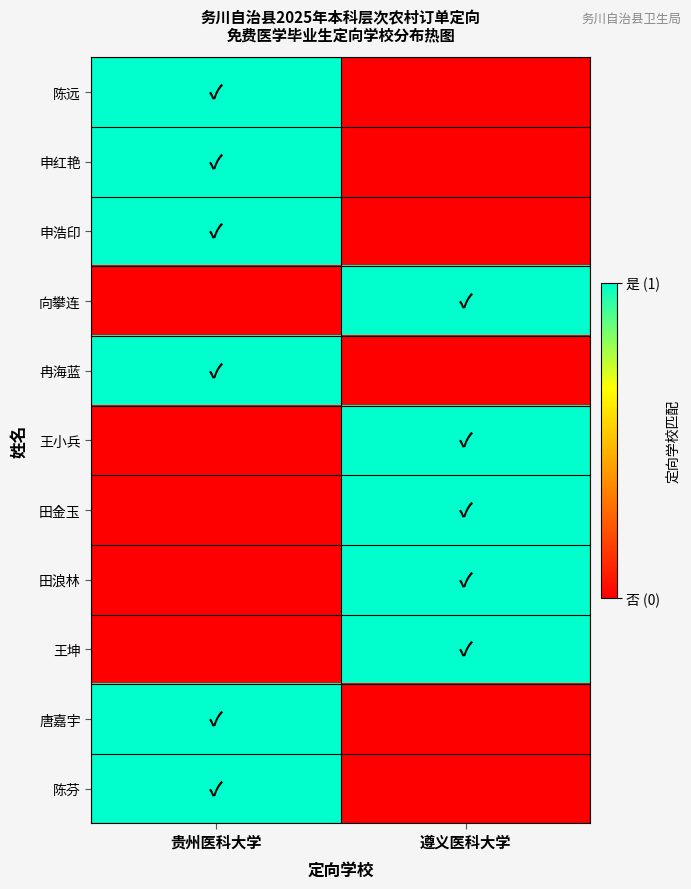

What is the total value across all series at 贵州医科大学?

6